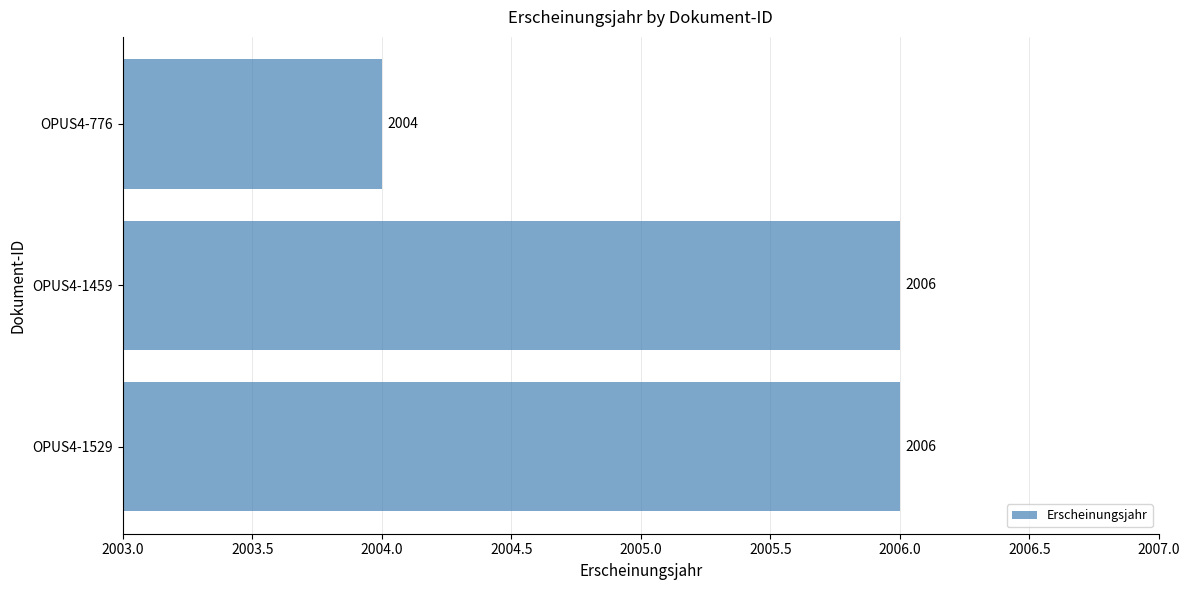

Count the values in the range 2004 to 2006.

3